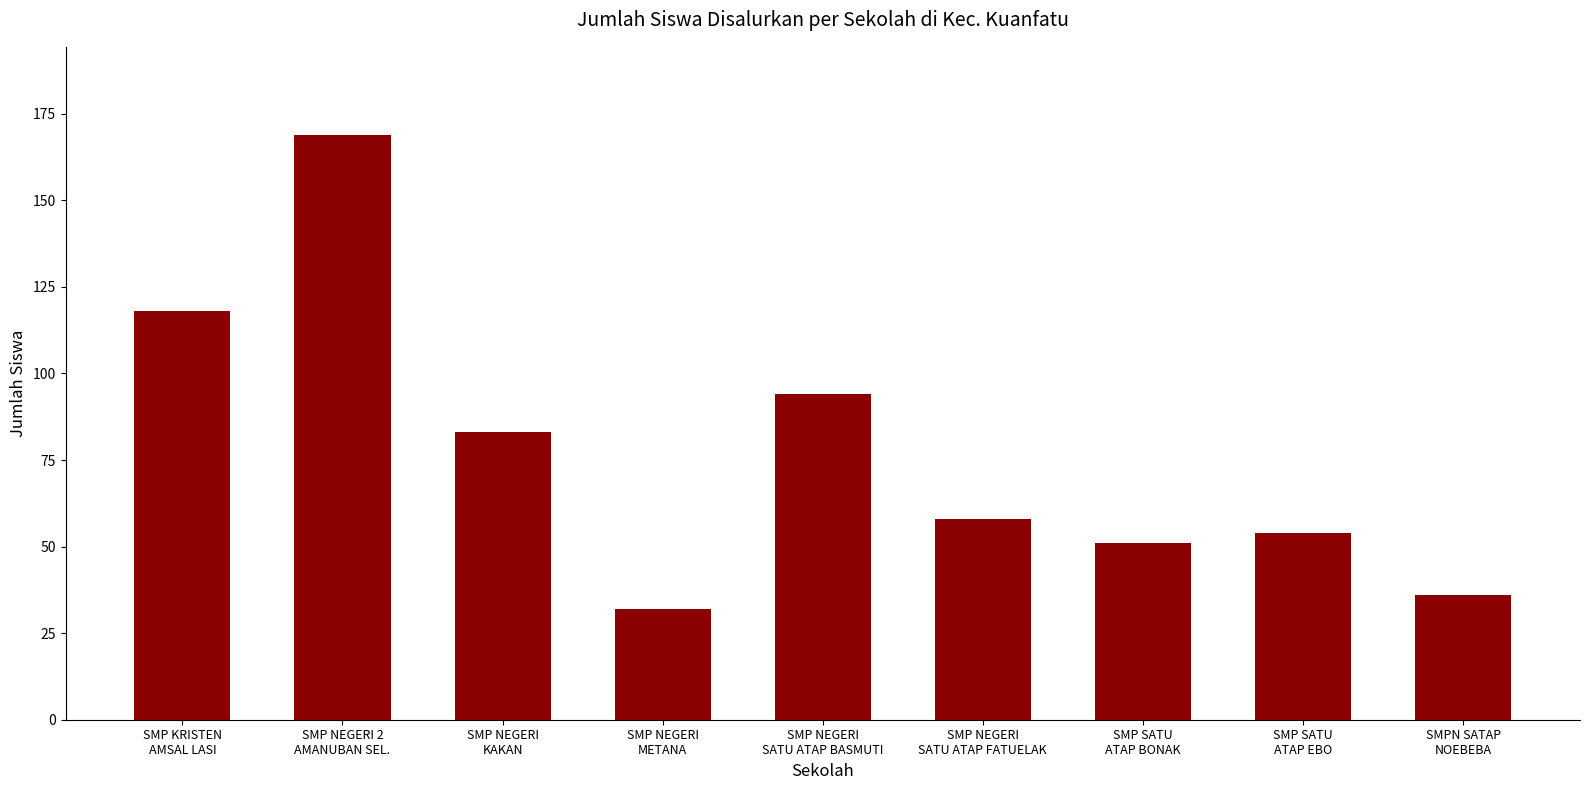

Rank the categories by value from highest to lowest.

SMP NEGERI 2
AMANUBAN SEL., SMP KRISTEN
AMSAL LASI, SMP NEGERI
SATU ATAP BASMUTI, SMP NEGERI
KAKAN, SMP NEGERI
SATU ATAP FATUELAK, SMP SATU
ATAP EBO, SMP SATU
ATAP BONAK, SMPN SATAP
NOEBEBA, SMP NEGERI
METANA